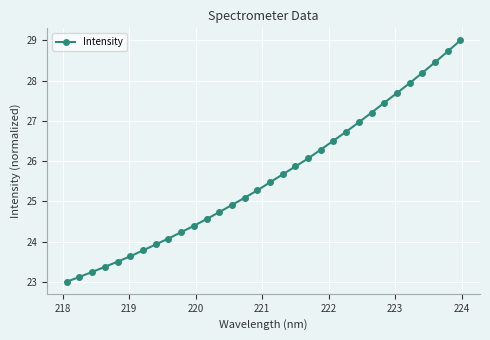

What is the maximum value shown in the chart?

29.0